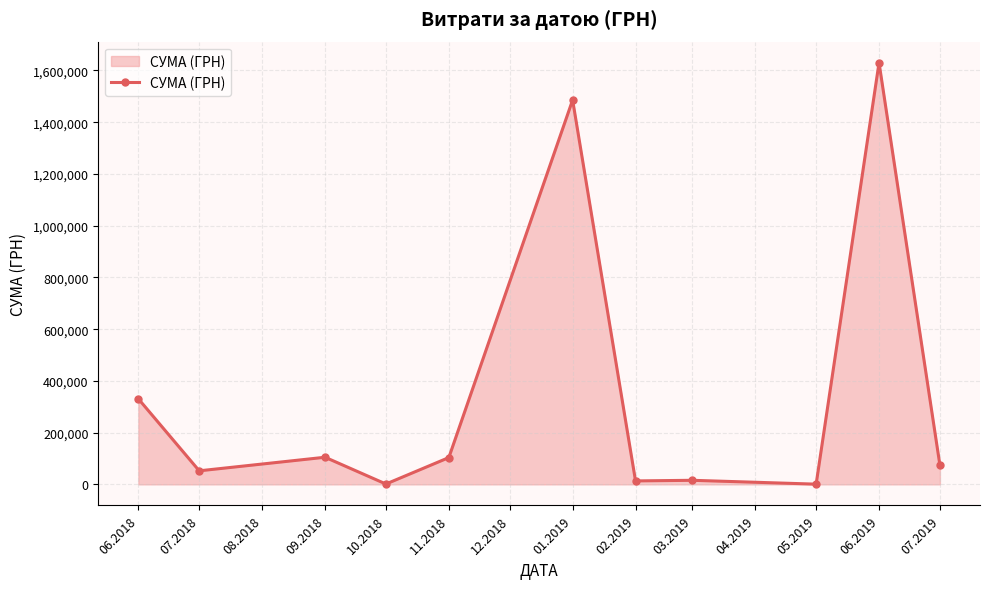

Where is the data nearest to the value 815426?

06.2018